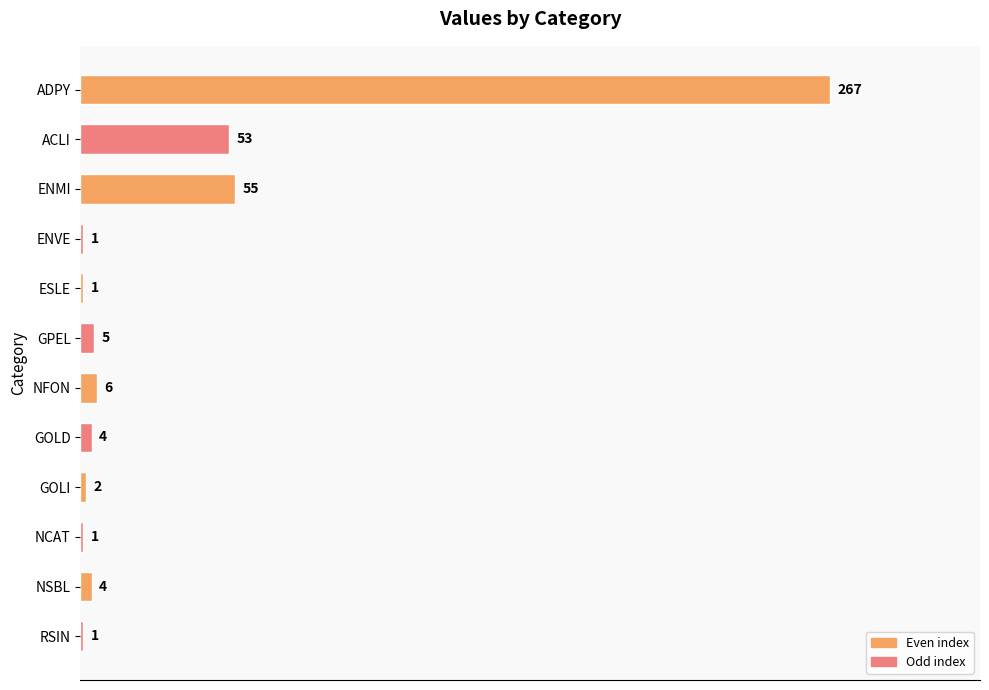

What is the value of the 5th bar from the top?

1